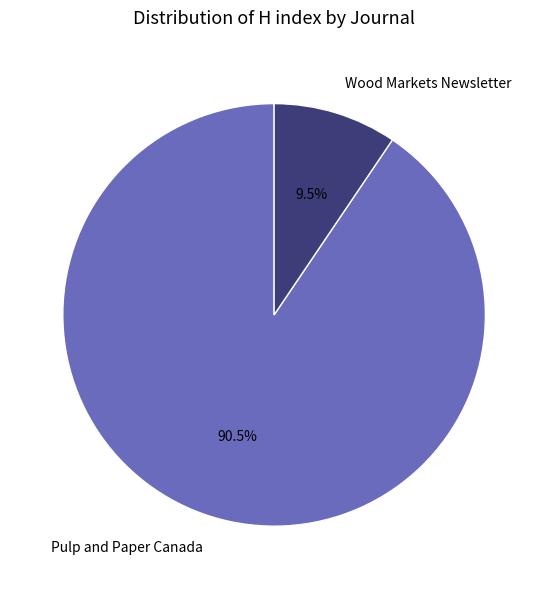

Does Wood Markets Newsletter represent more than half of the total?

No